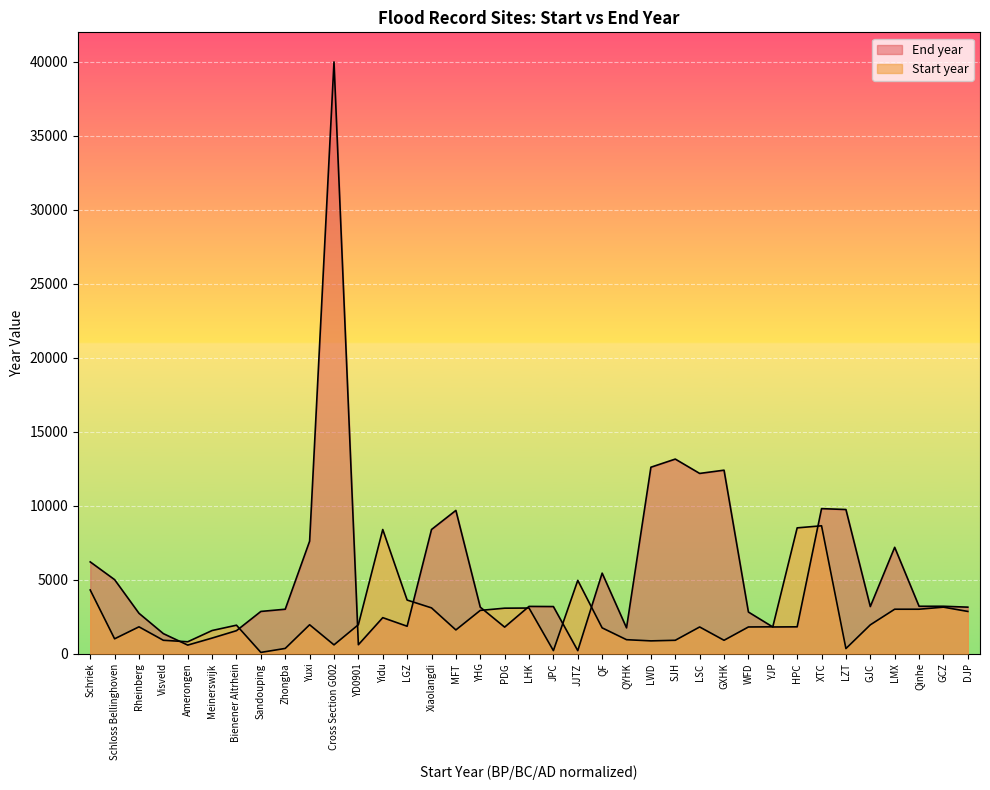

How many data points are less than 1810?

17